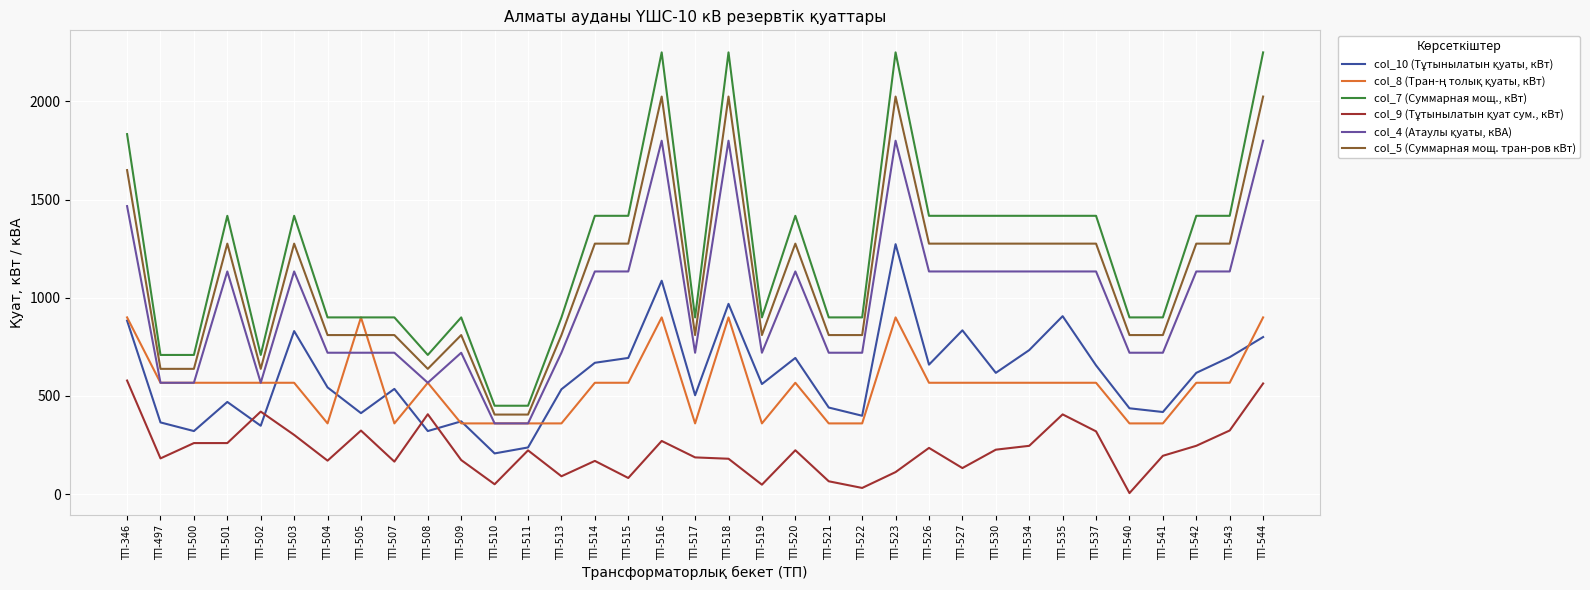

Which series has the largest total across all categories?

col_7 (Суммарная мощ., кВт)